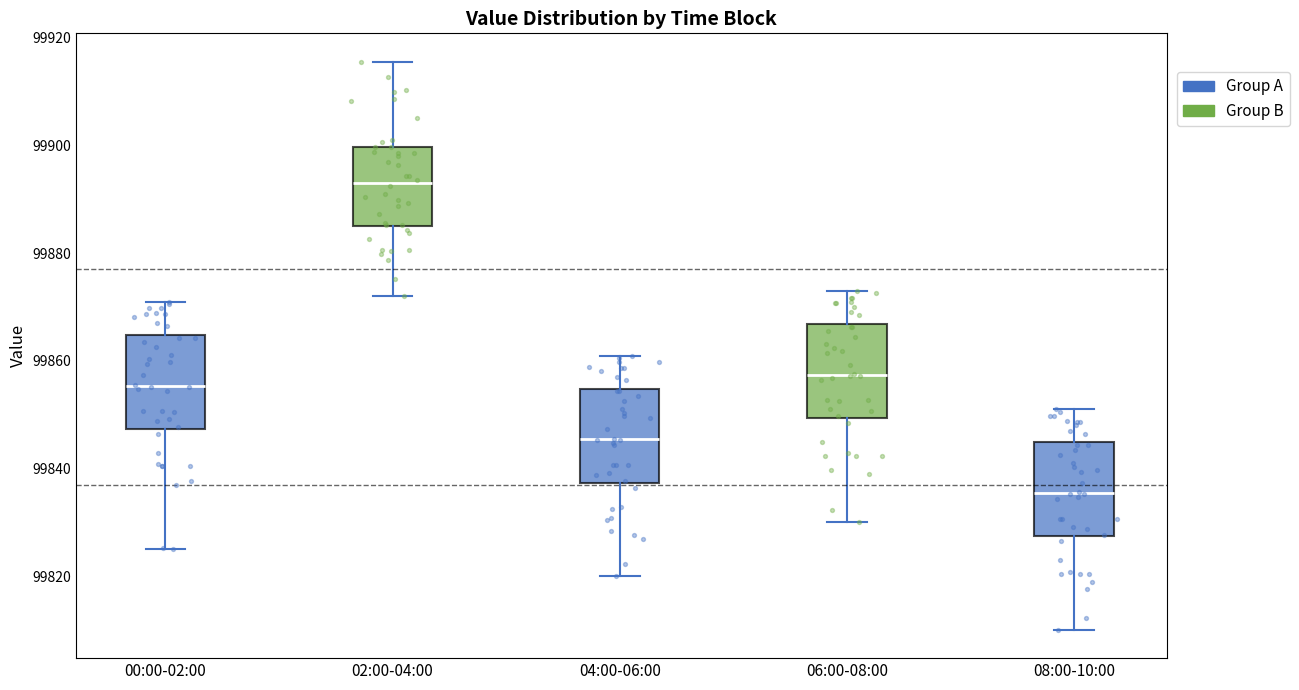

Where does the lower whisker of the box for 06:00-08:00 end on the y-axis? The values are not printed on the chart, so give them approximately, as read against the axis.

99830